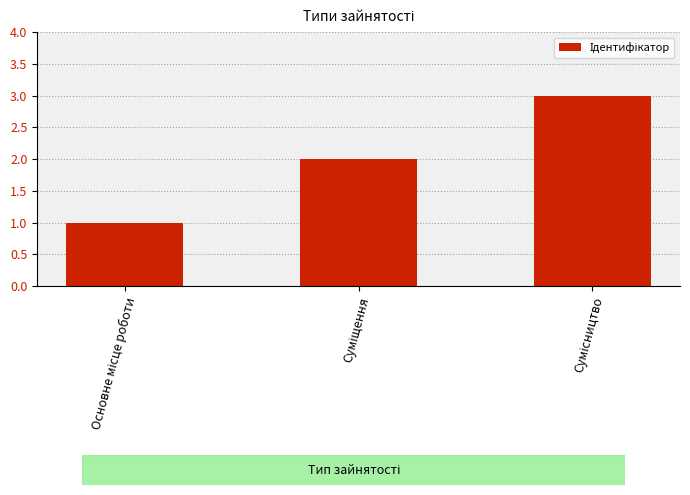

What is the difference between the maximum and minimum values?

2